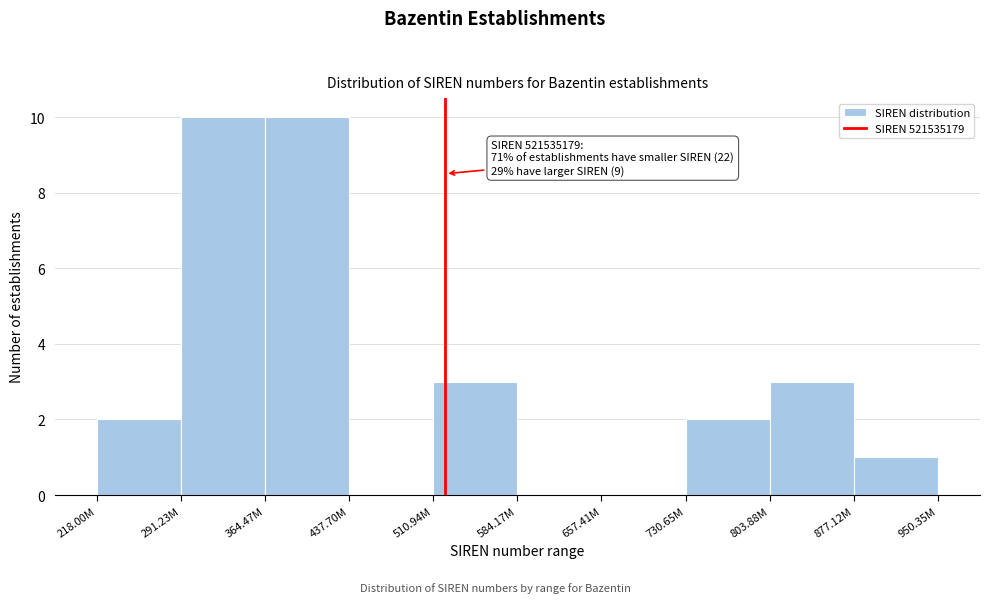

Reading left to right, list all the values displayed in this chart.

218.00M=2	291.23M=10	364.47M=10	437.70M=0	510.94M=3	584.17M=0	657.41M=0	730.65M=2	803.88M=3	877.12M=1